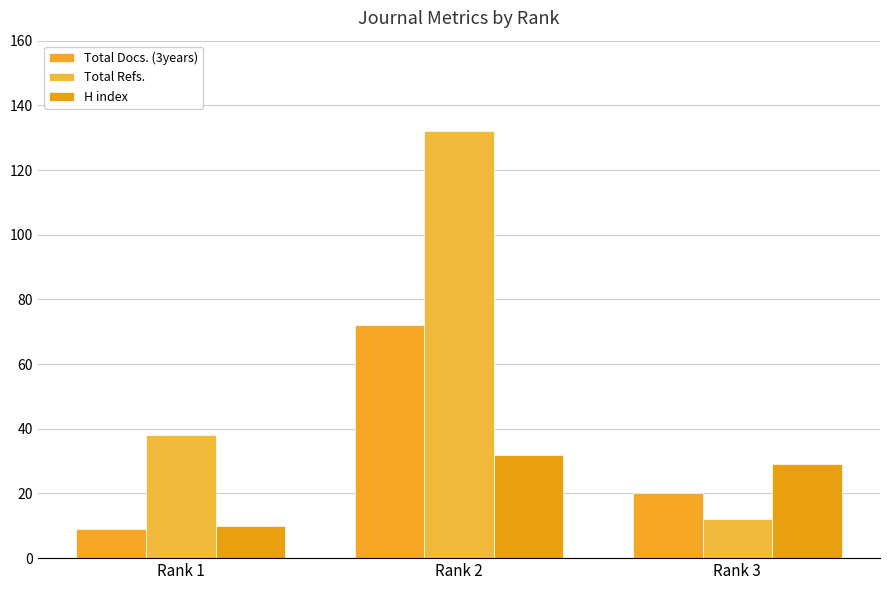

What is the total value across all series at Rank 2?

236